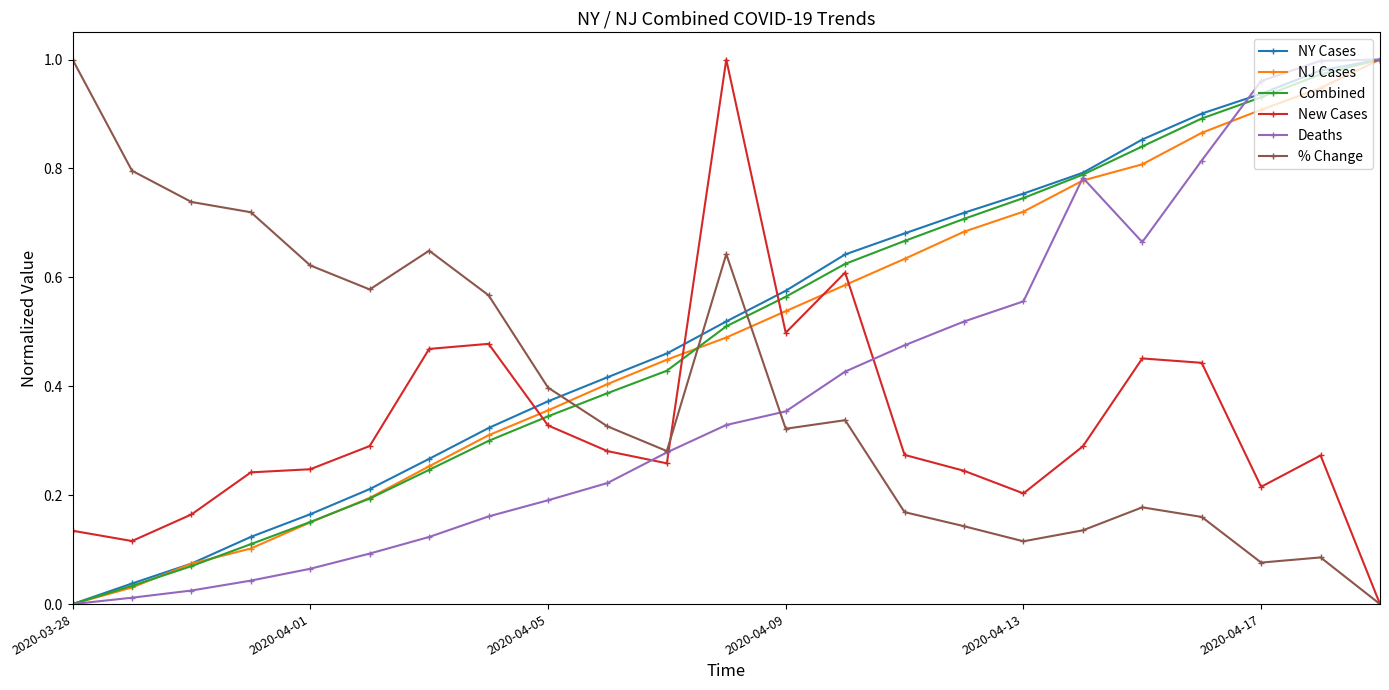

True or false: % Change and NY Cases cross at least once.

True